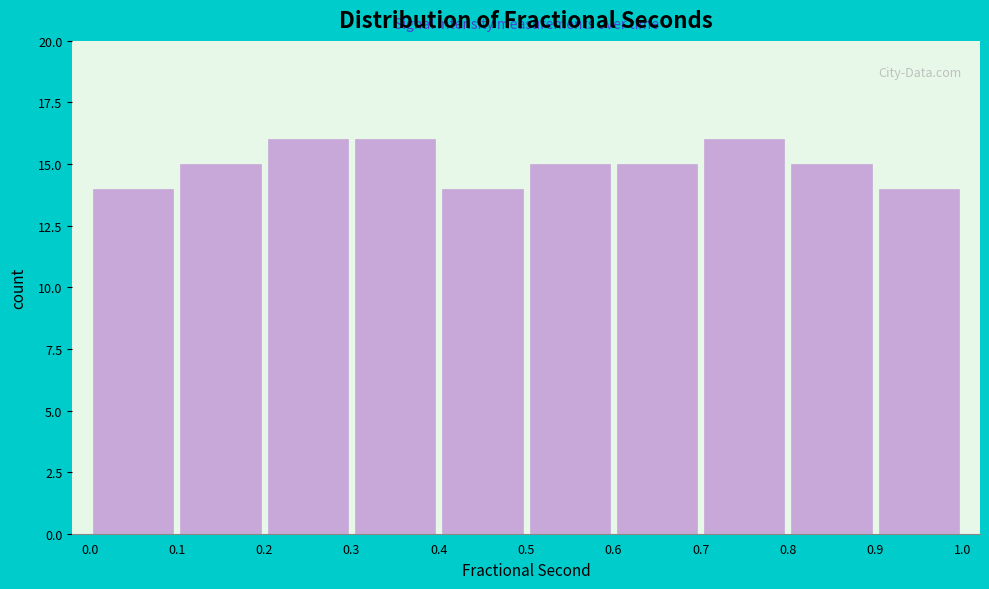

How tall is the bar that spans 0.2 to 0.3 on the x-axis? The values are not printed on the chart, so give them approximately, as read against the axis.

16